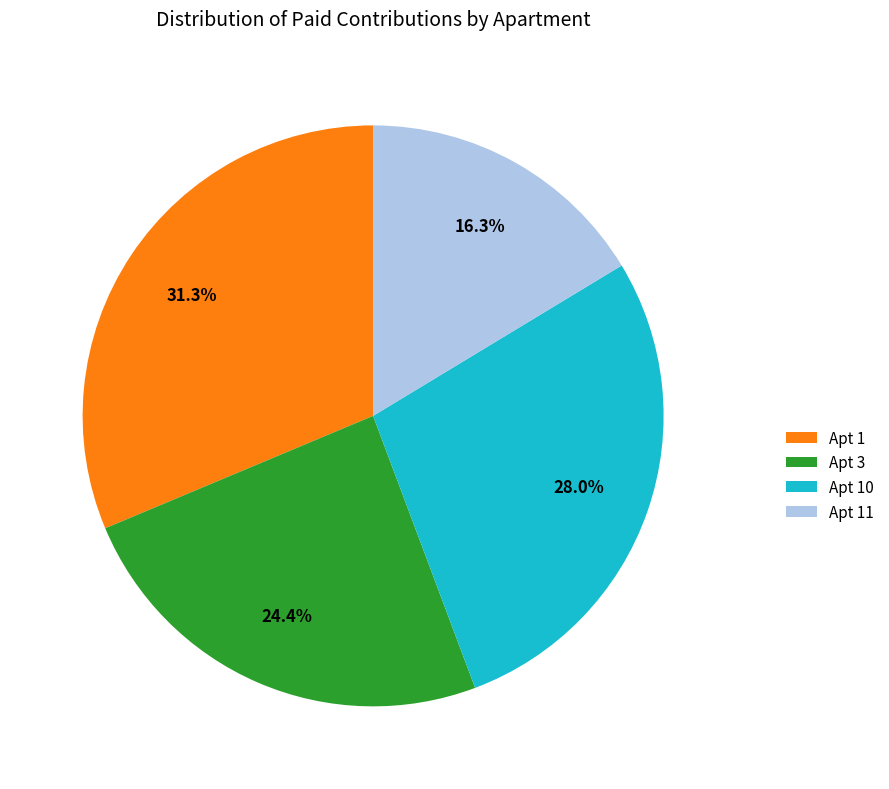

Rank the categories by value from lowest to highest.

Apt 11, Apt 3, Apt 10, Apt 1